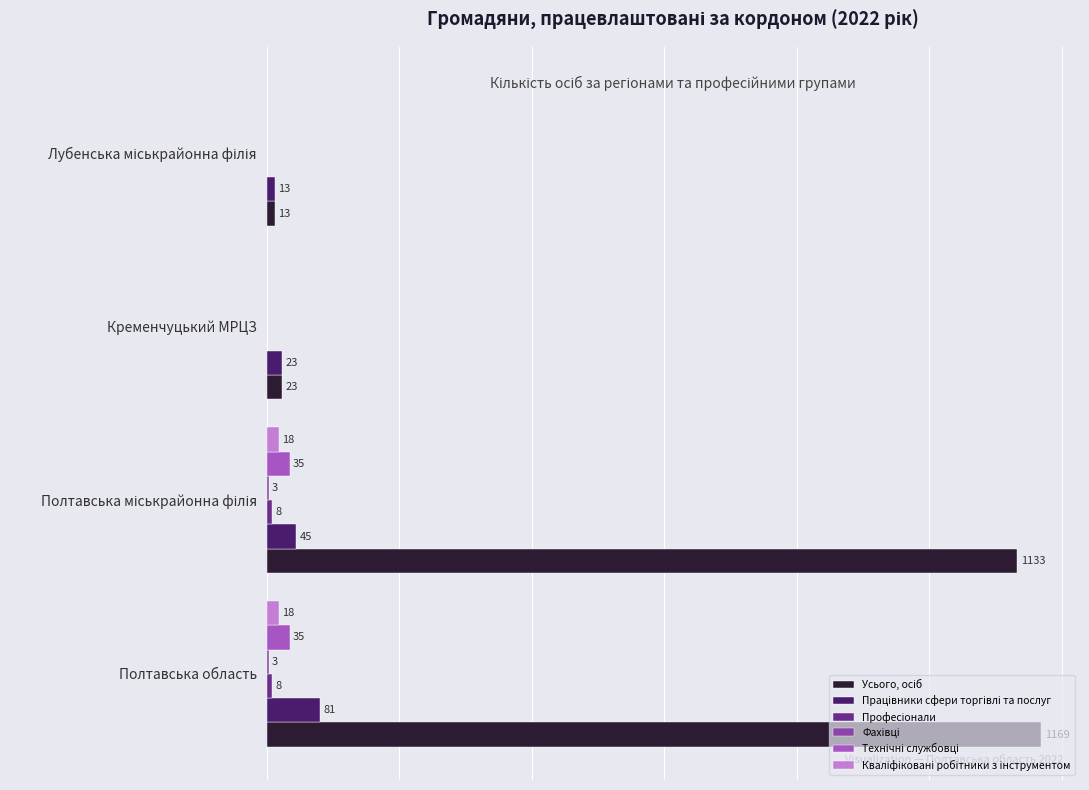

At which category is the sum across all series the highest?

Полтавська область